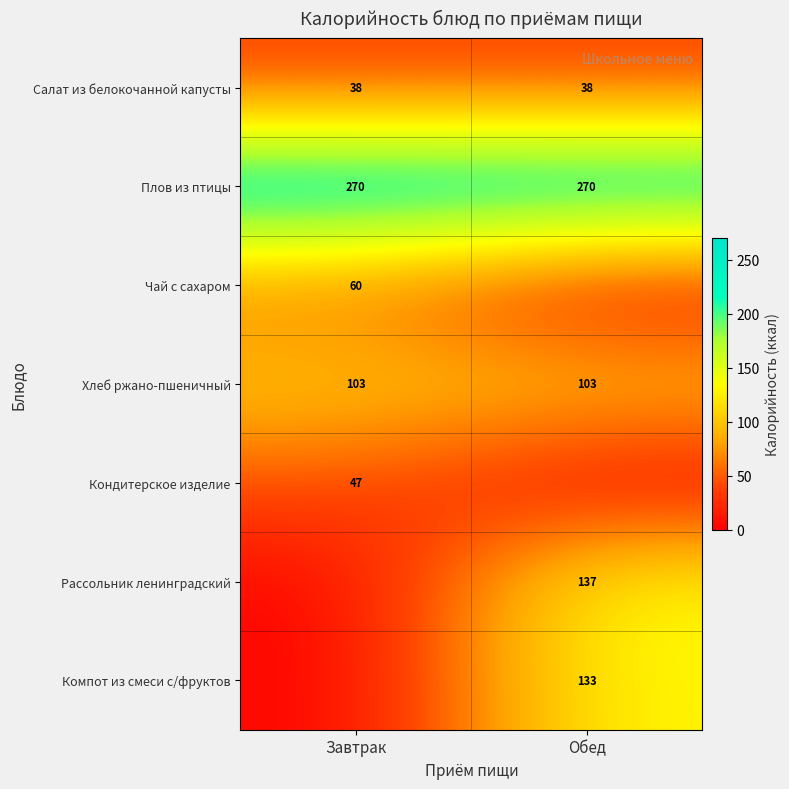

What is the spread (max minus min) of values at Обед?

270